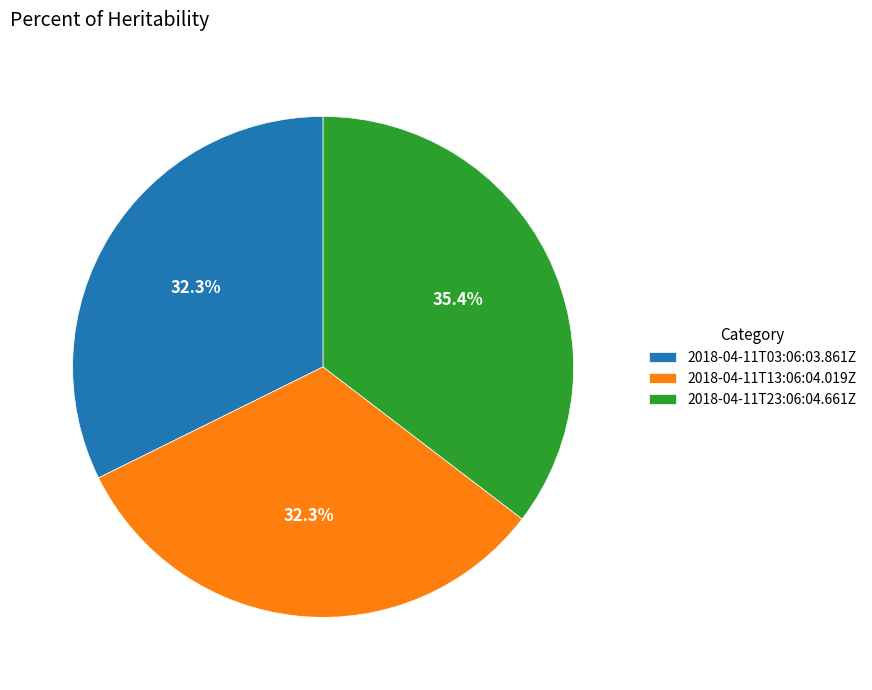

What percentage do 2018-04-11T23:06:04.661Z and 2018-04-11T13:06:04.019Z together represent?

67.7%